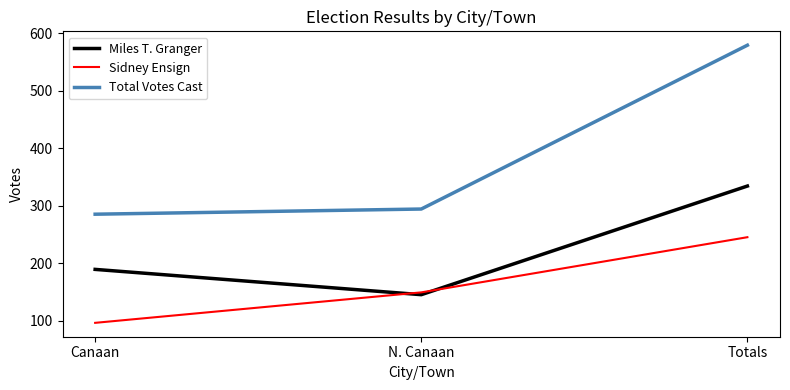

What is the total value across all series at Canaan?

570